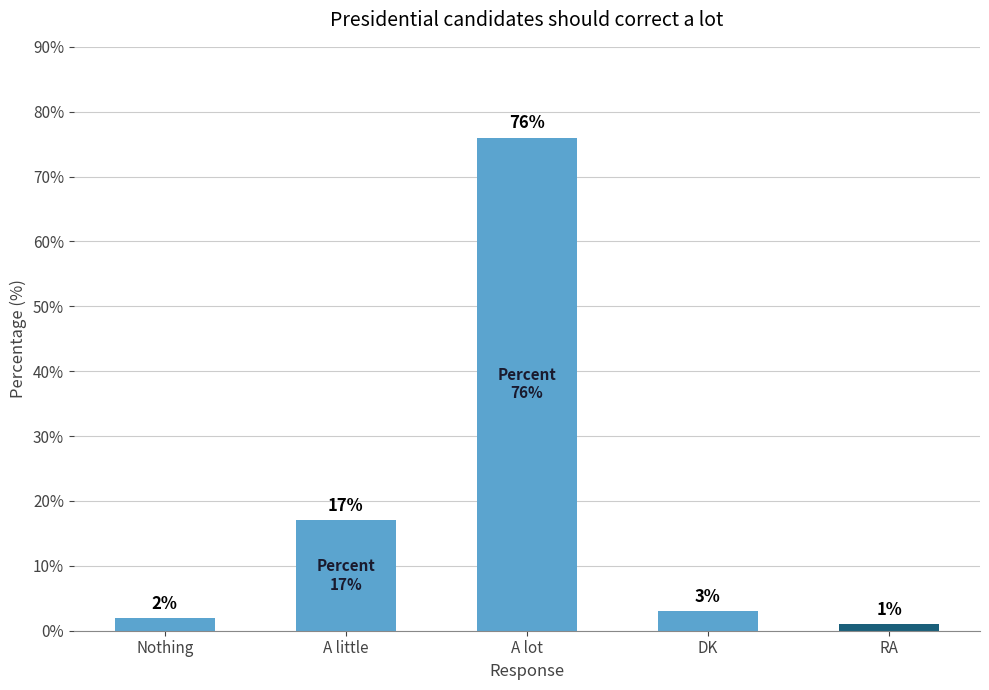

What is the label of the 3rd bar from the left?

A lot